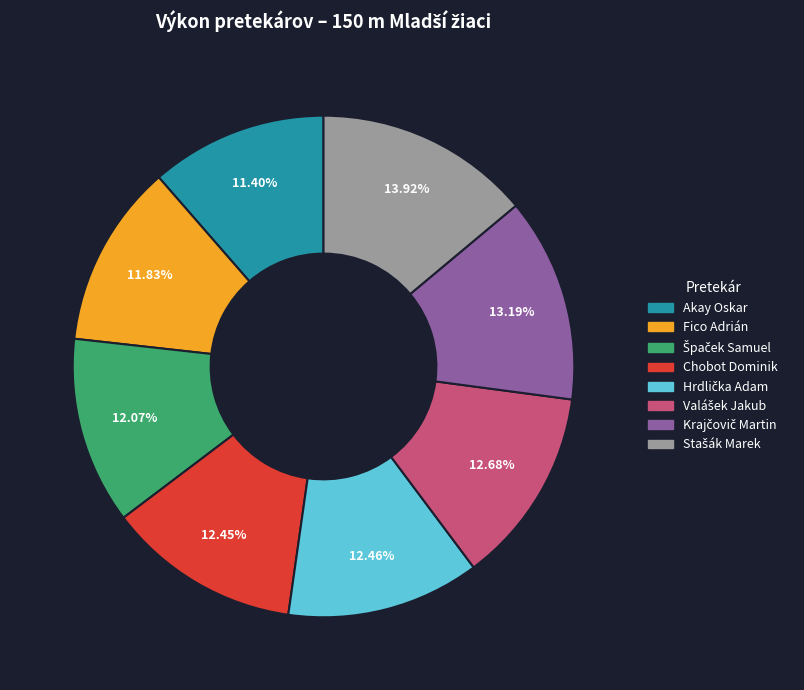

How many slices are in this pie chart?

8